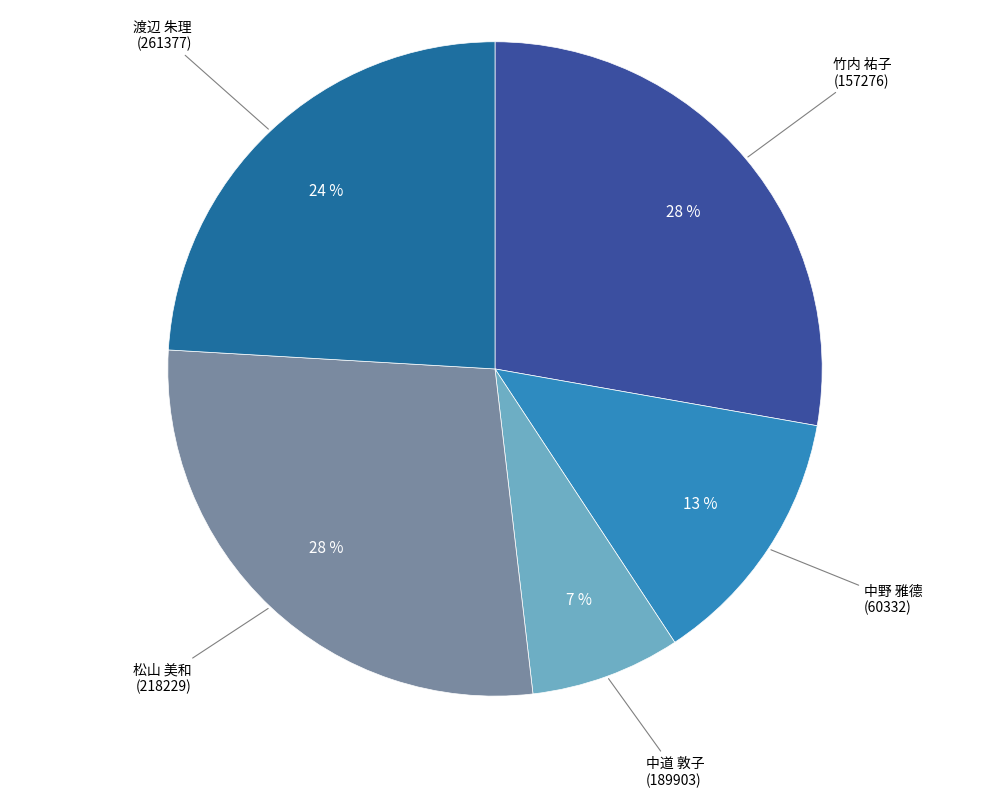

How many slices are in this pie chart?

5